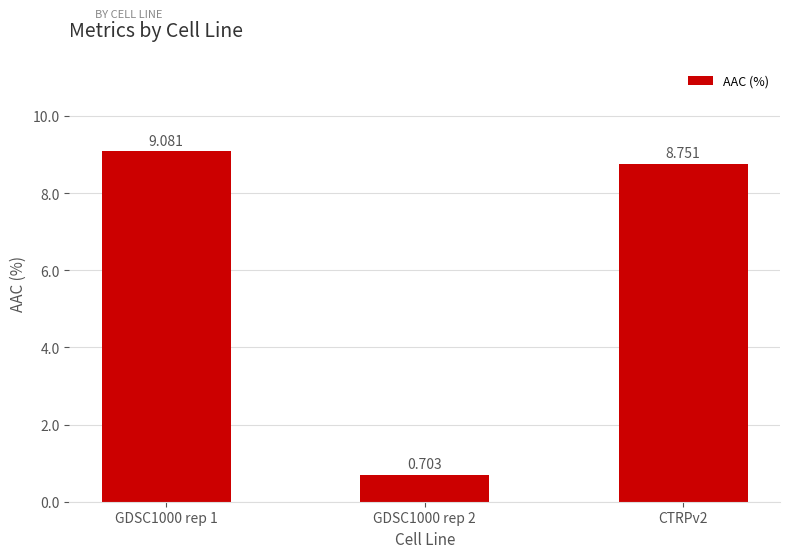

Where is the data nearest to the value 4?

GDSC1000 rep 2